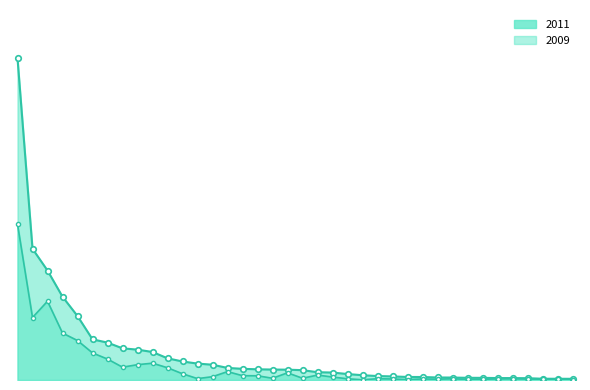

True or false: 2009_line and 2011_line intersect in this chart.

False